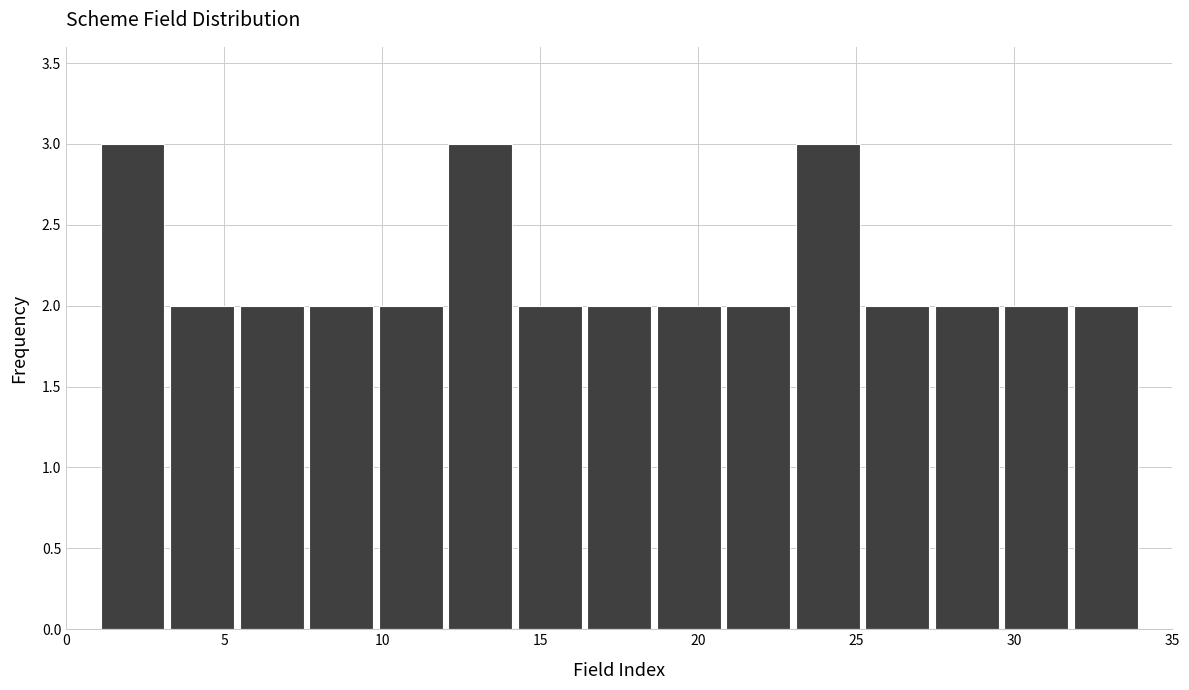

Reading left to right, transcribe this chart: for each bar, give the range it covers on the x-axis and its height. Neither the bar edges nor the heights are printed on the chart, so give them approximately, as read against the axes.

1.0 to 3.2: 3
3.2 to 5.4: 2
5.4 to 7.6: 2
7.6 to 9.8: 2
9.8 to 12.0: 2
12.0 to 14.2: 3
14.2 to 16.4: 2
16.4 to 18.6: 2
18.6 to 20.8: 2
20.8 to 23.0: 2
23.0 to 25.2: 3
25.2 to 27.4: 2
27.4 to 29.6: 2
29.6 to 31.8: 2
31.8 to 34.0: 2